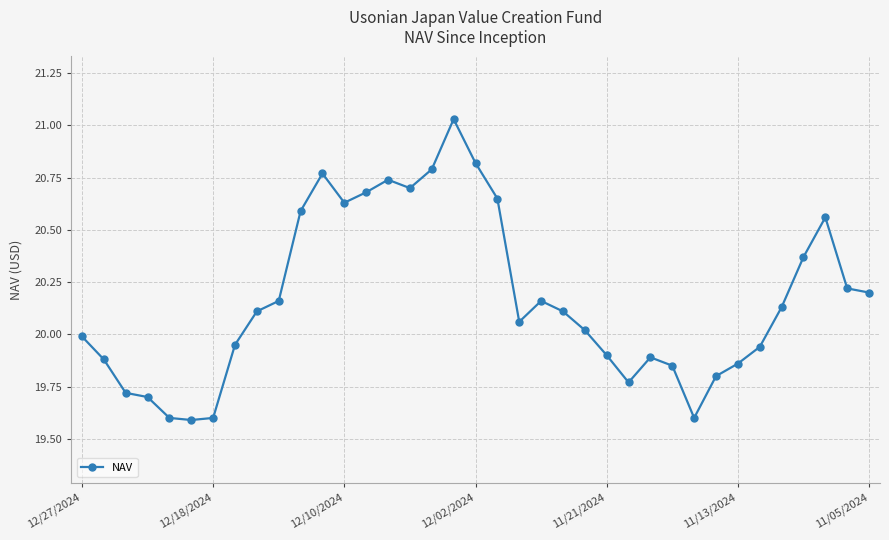

What is the difference between the maximum and minimum values?

1.4